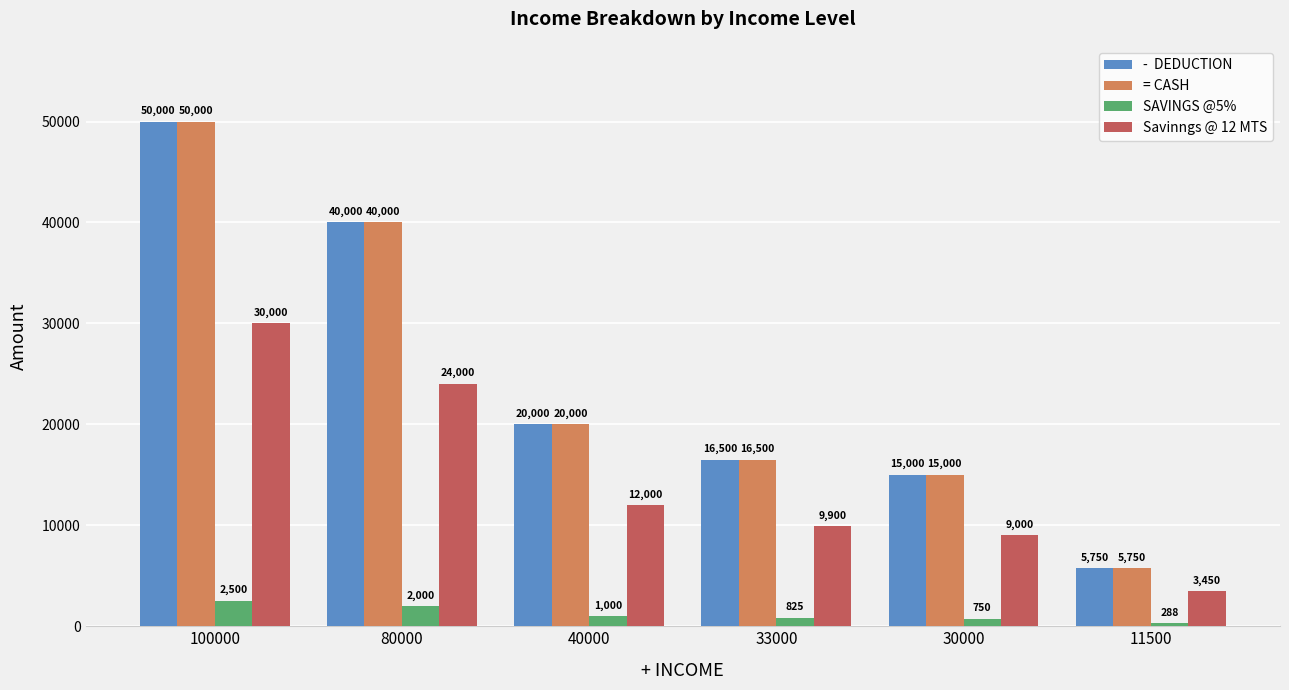

What is the difference between the highest and lowest values at 80000?

38000.0